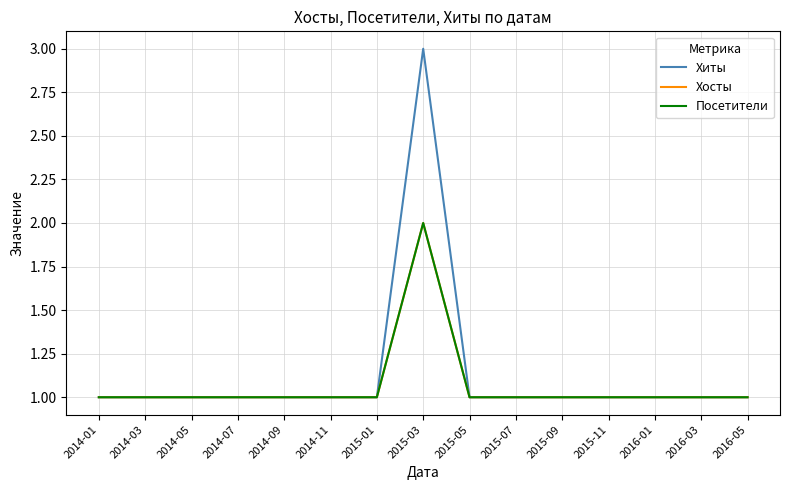

The value of Хиты at 2015-01 is 0. True or false?

False